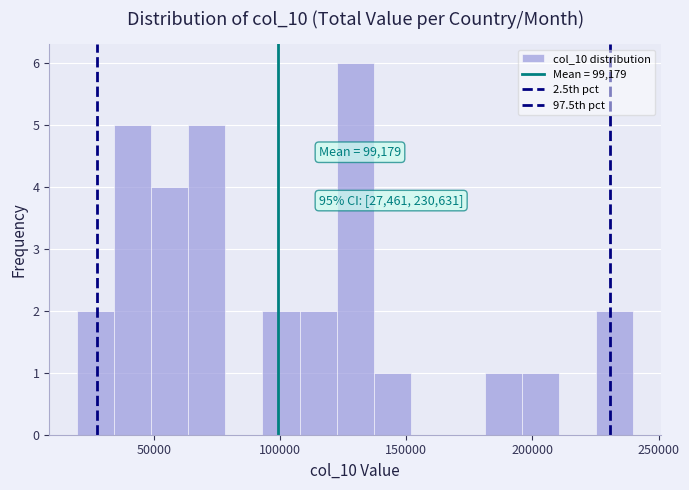

Read against the x-axis, roughly where is the centre of the tallest bar?

130000